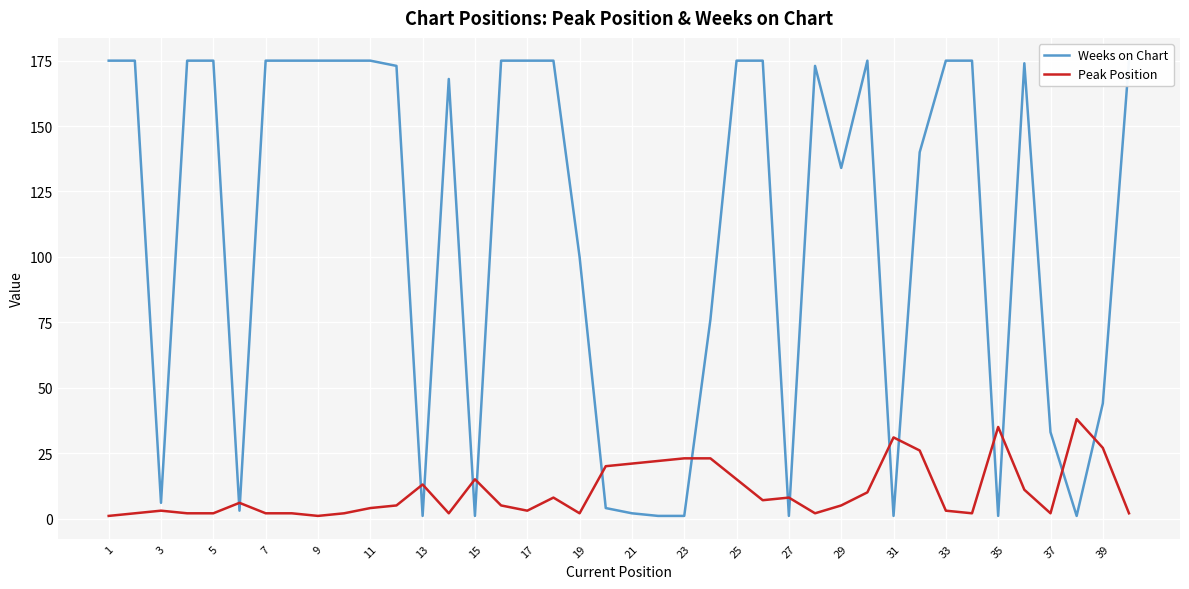

What are all the series names shown in the legend?

Weeks on Chart, Peak Position